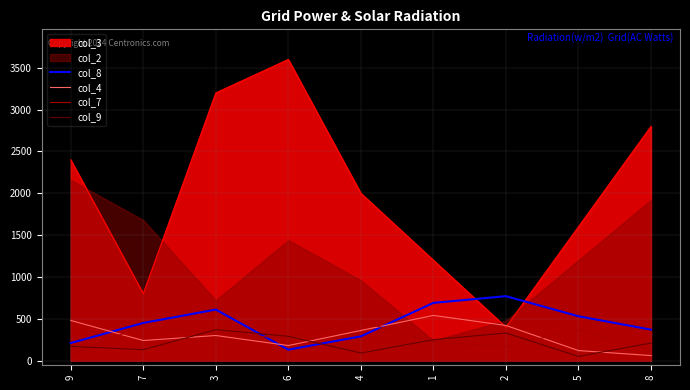

Is the value of col_4 at 6 greater than the value of col_8 at 3?

No